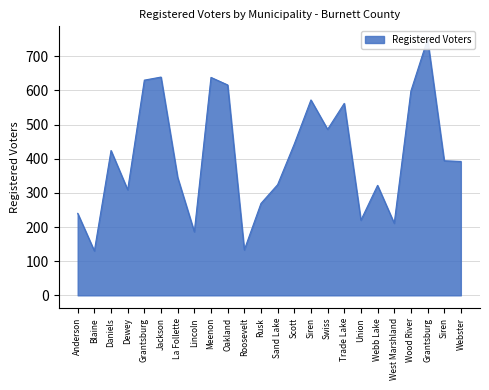

List the labels in order of value, smallest first.

Blaine, Roosevelt, Lincoln, West Marshland, Union, Anderson, Rusk, Dewey, Webb Lake, Sand Lake, La Follette, Webster, Siren, Daniels, Scott, Swiss, Trade Lake, Siren, Wood River, Oakland, Grantsburg, Meenon, Jackson, Grantsburg